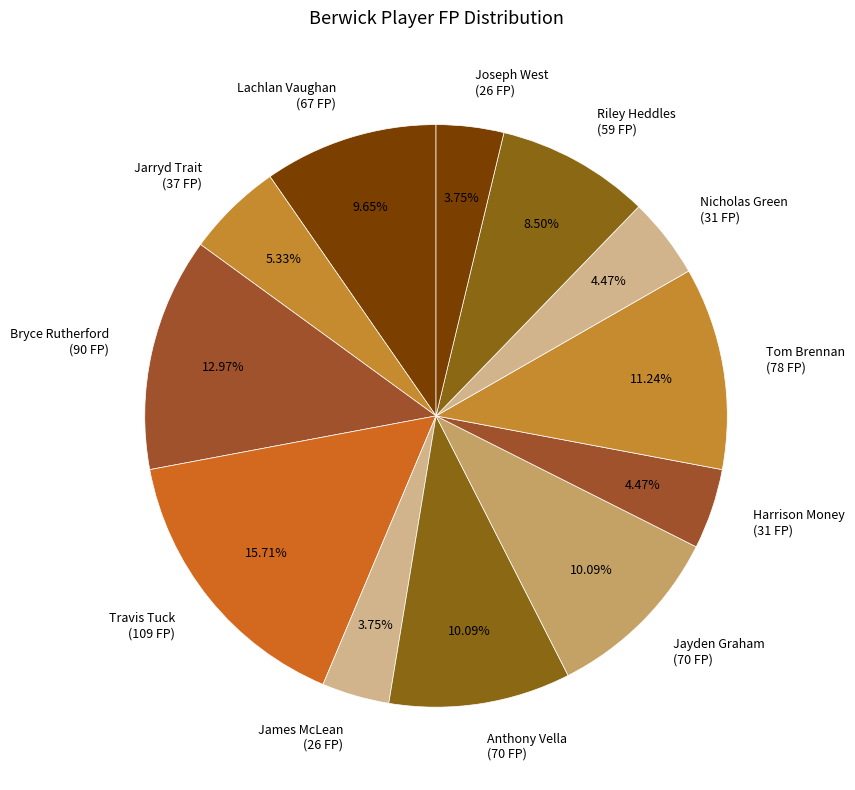

Count the number of slices in the pie.

12